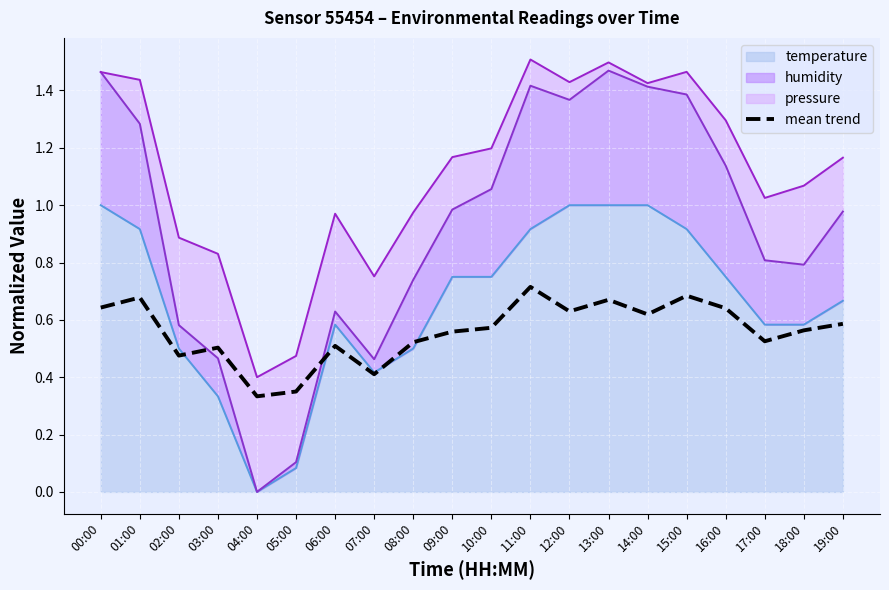

Is it true that the value at 06:00 is 0.5?

True